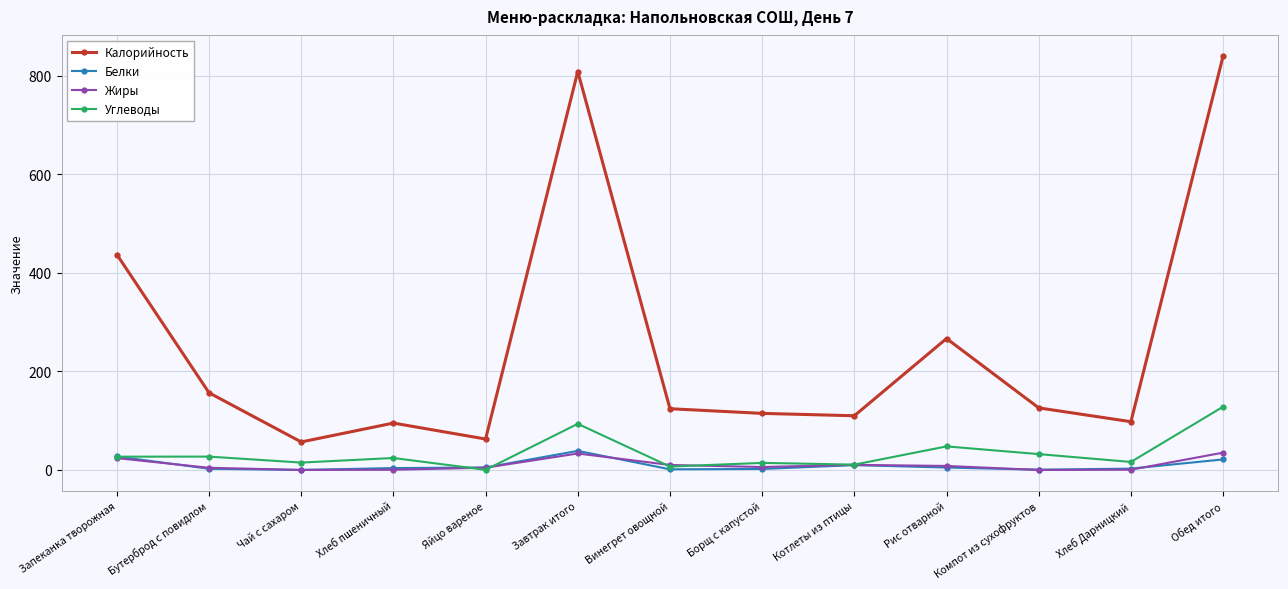

At which label does Углеводы reach its peak?

Обед итого